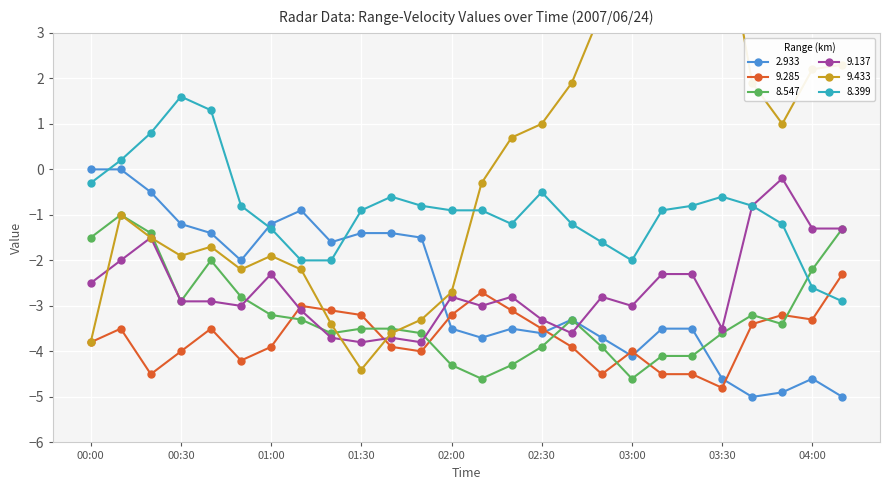

Which has a higher value, 03:20 or 00:50?

00:50